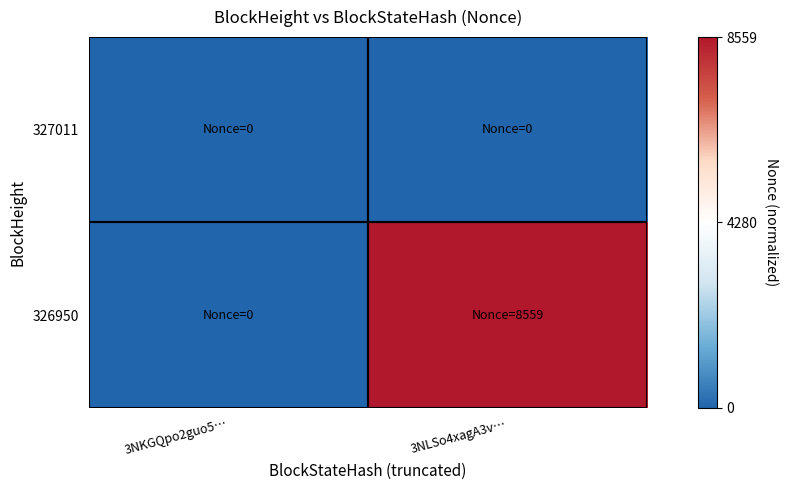

What is the greatest value displayed?

1